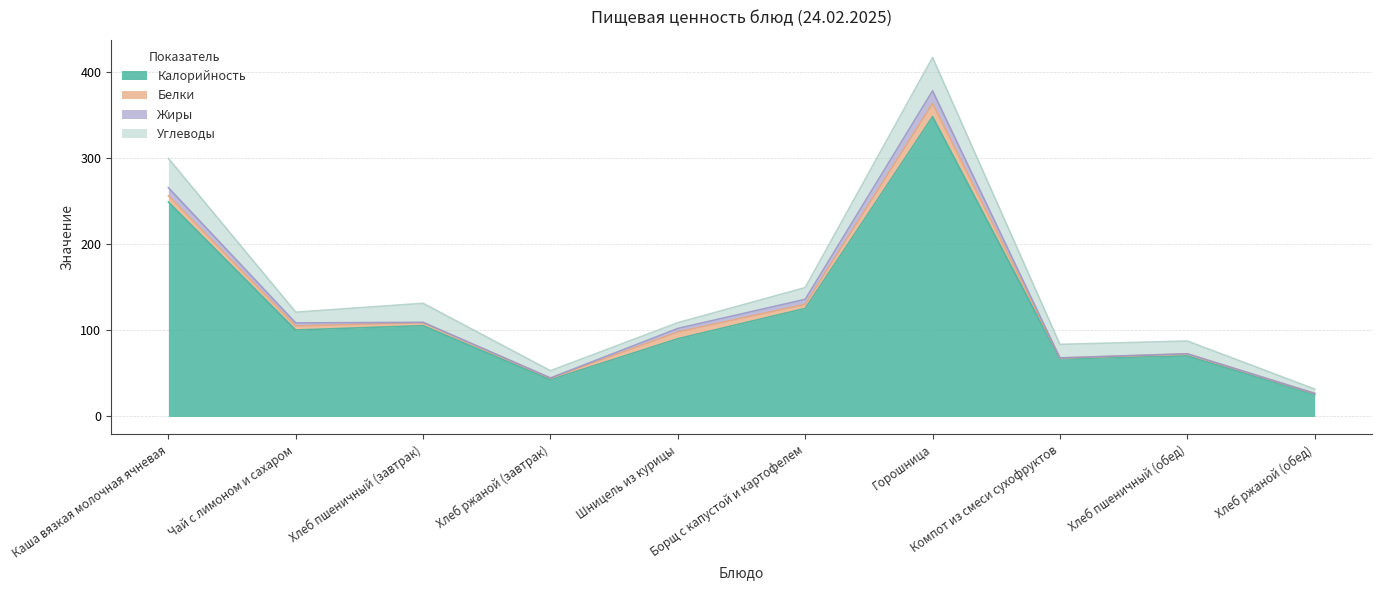

Does the chart have visible grid lines?

Yes